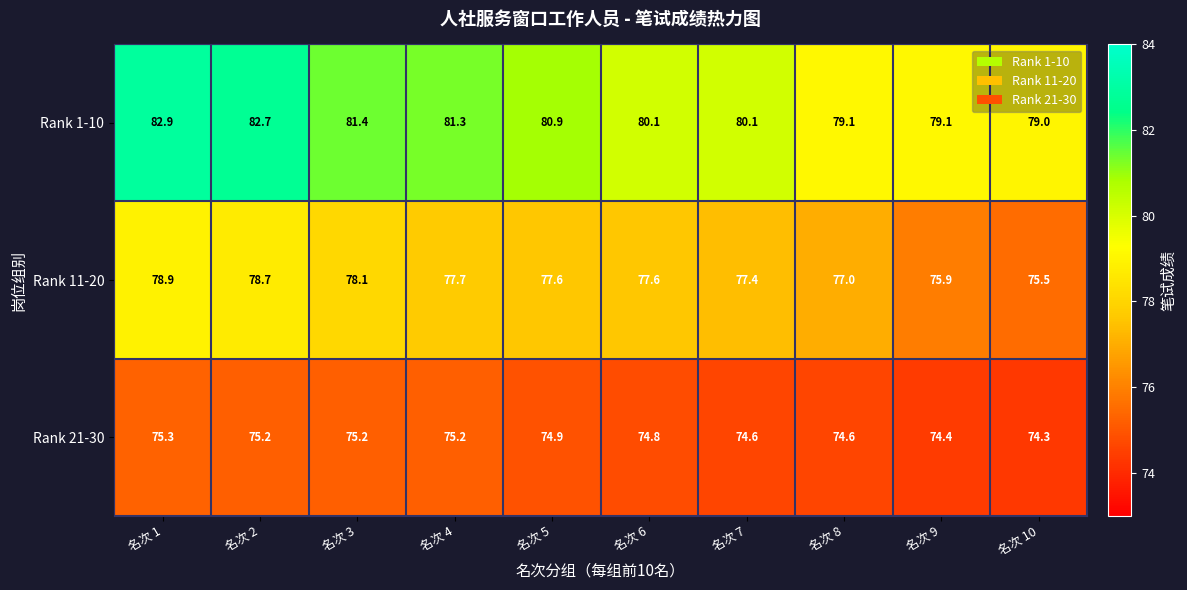

List the series in order of their peak value, lowest first.

Rank 21-30, Rank 11-20, Rank 1-10